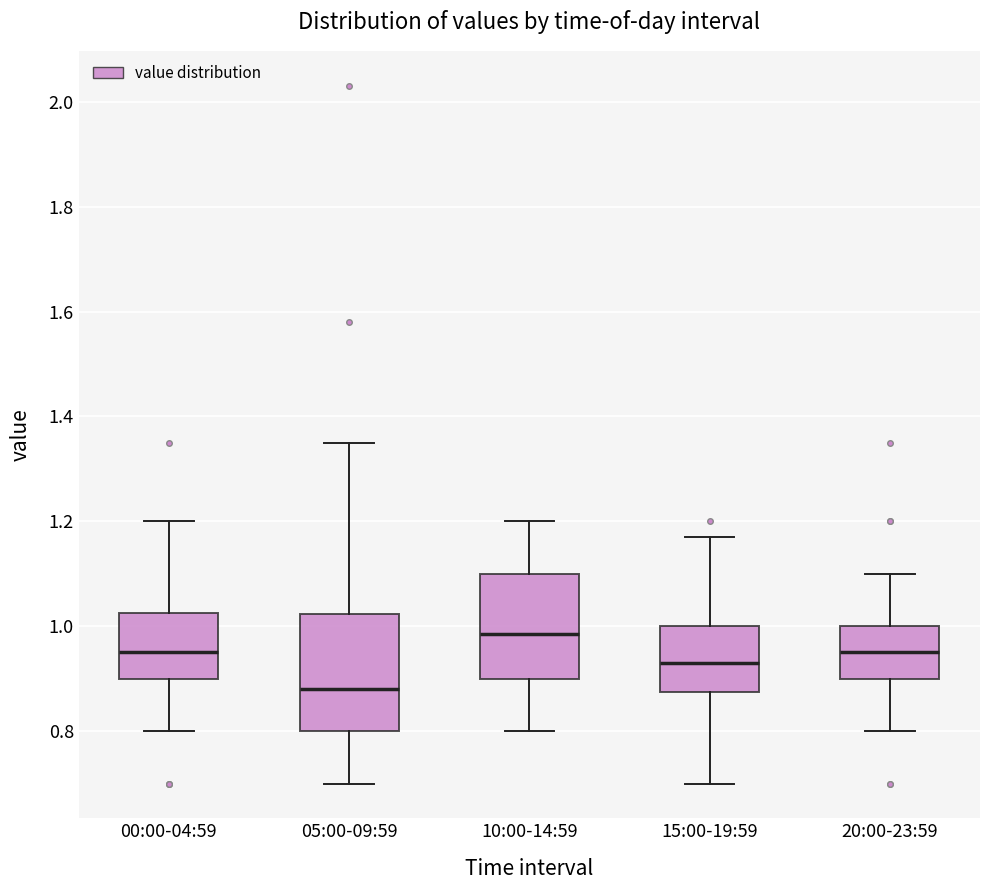

Which box is the tallest, from its lower edge to its upper edge?

05:00-09:59